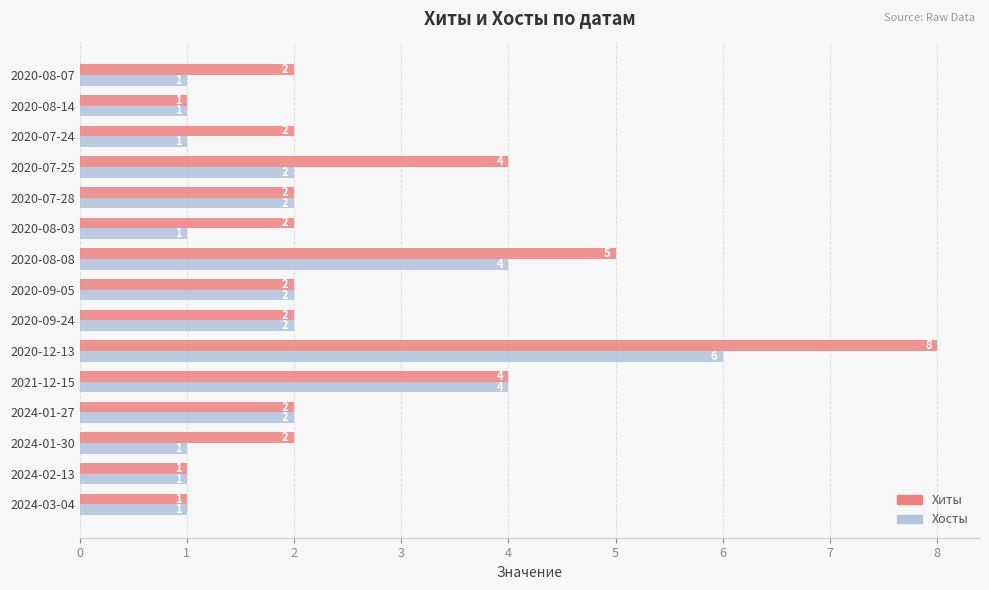

What is the difference between the Хиты values at 2024-01-27 and 2020-08-08?

3